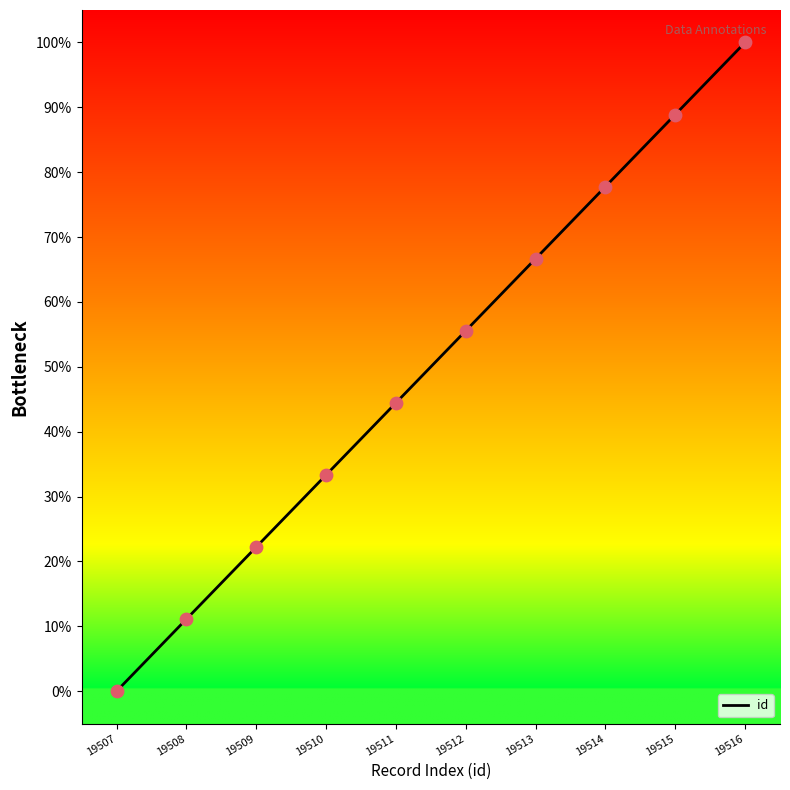

What is the change in value from 19515 to 19516?

+11.1